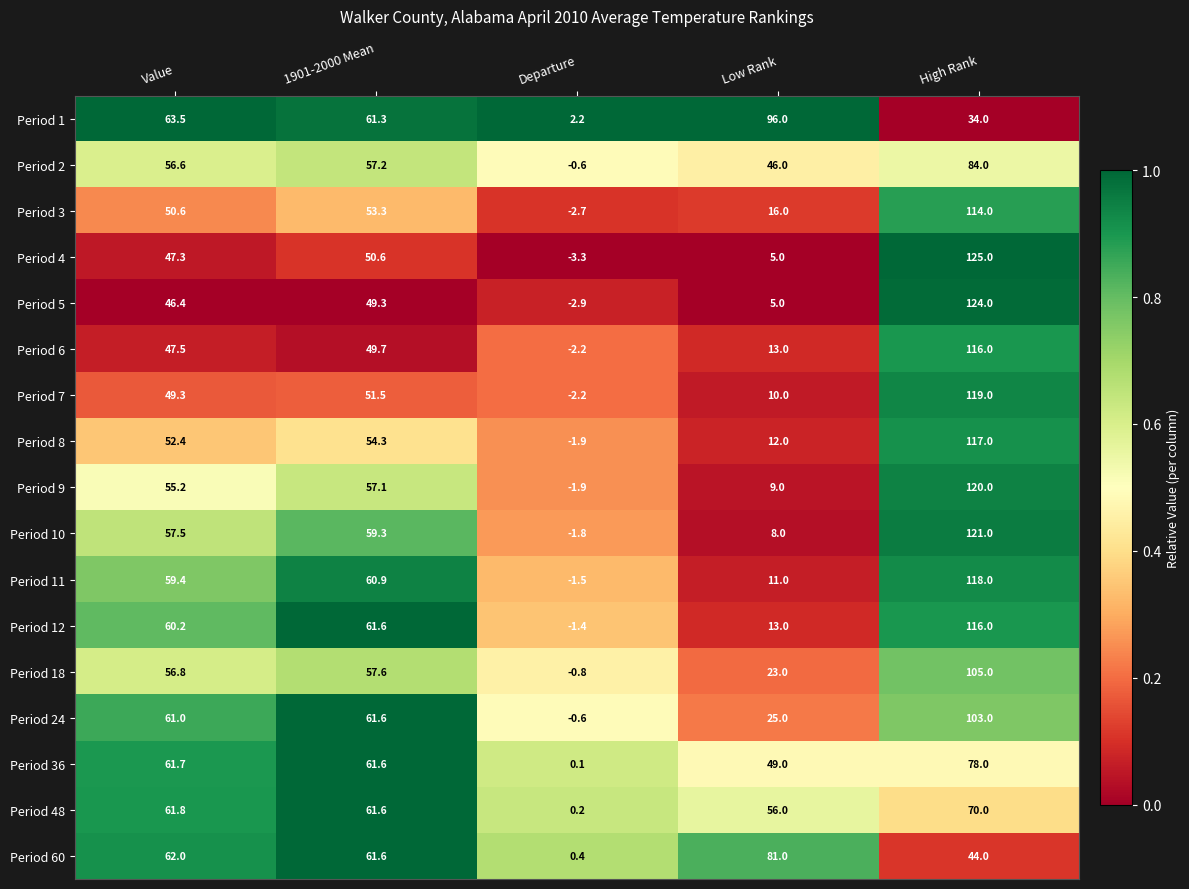

Rank the categories by Period 18 value from highest to lowest.

High Rank, 1901-2000 Mean, Value, Low Rank, Departure